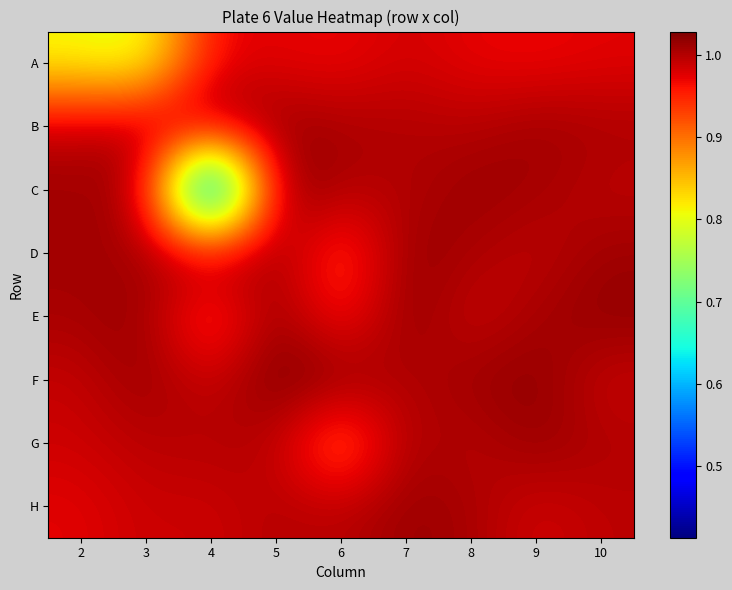

Between 10 and 3, which is larger?

10